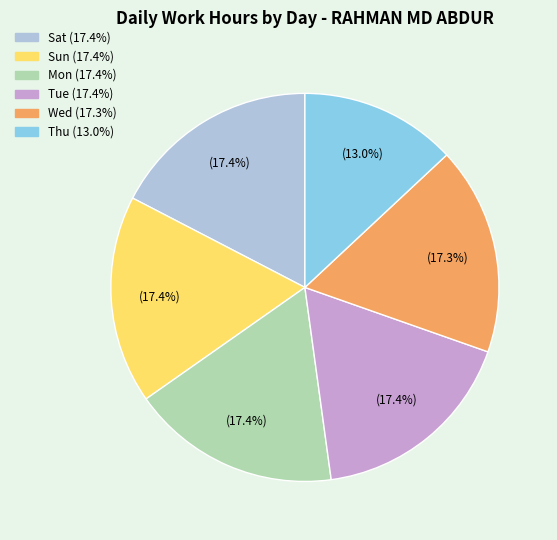

Does any single category account for the majority?

No